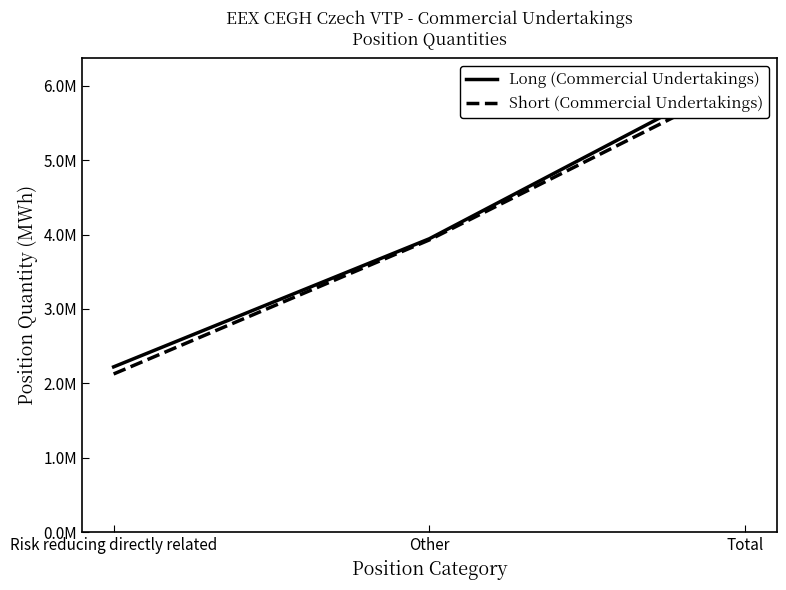

What is the label of the 3rd point from the left?

Total